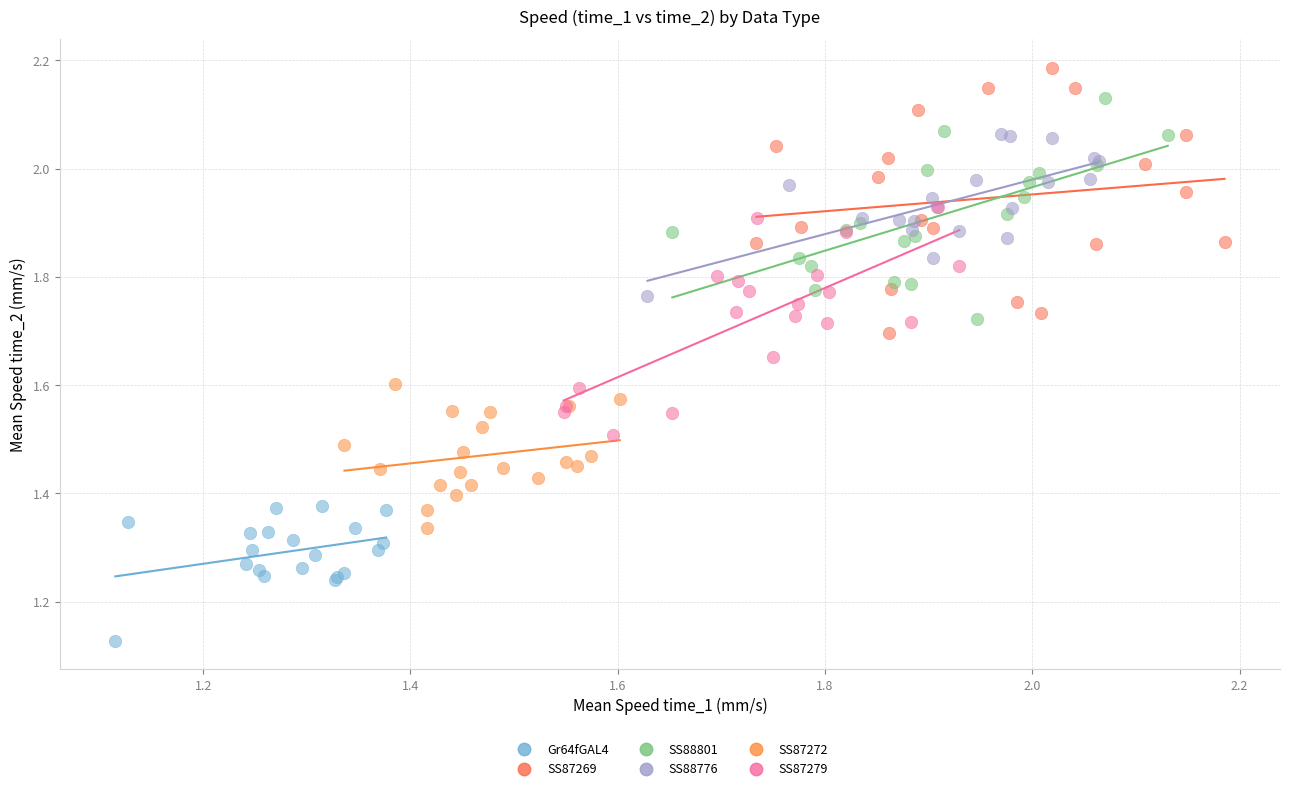

Which series contains the highest Y value?

SS87269